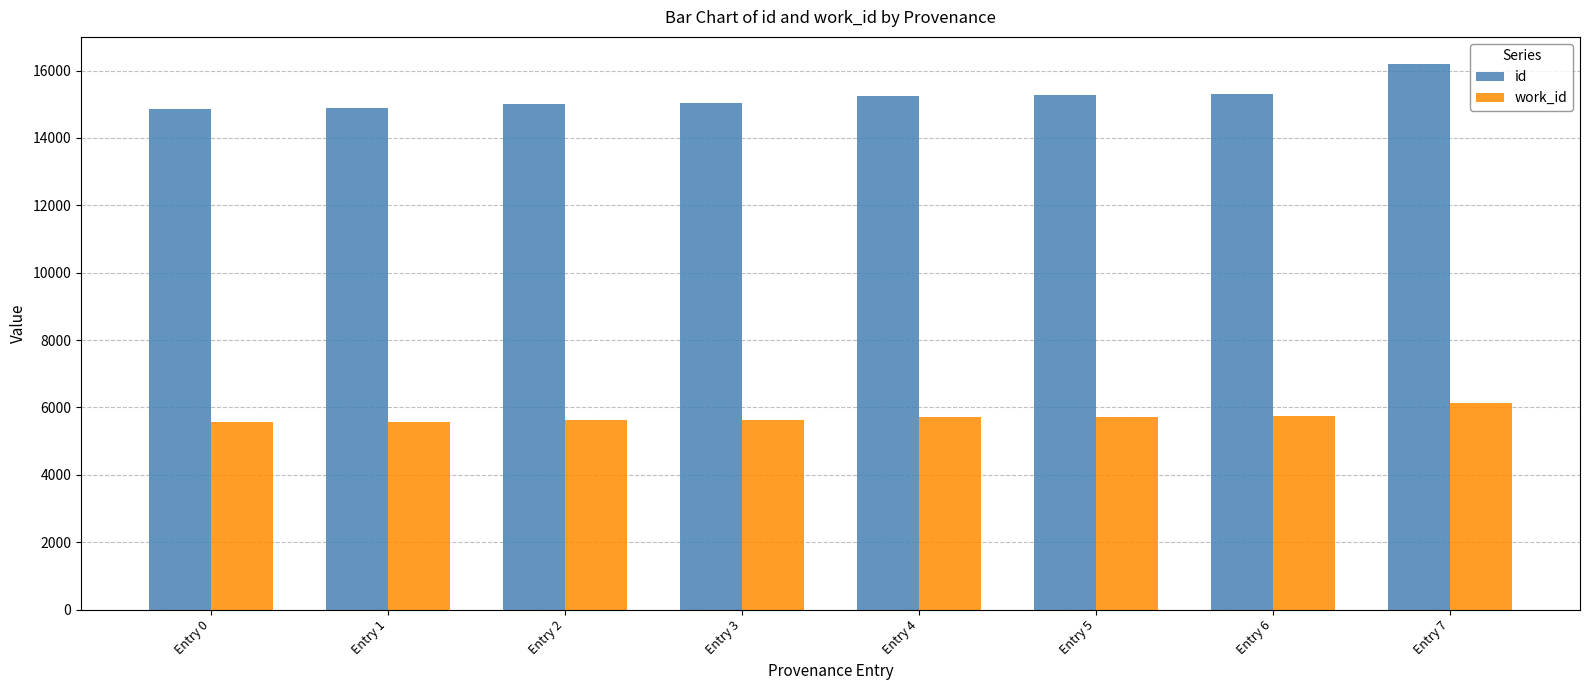

What is the difference between the highest and lowest values at Entry 4?

9530